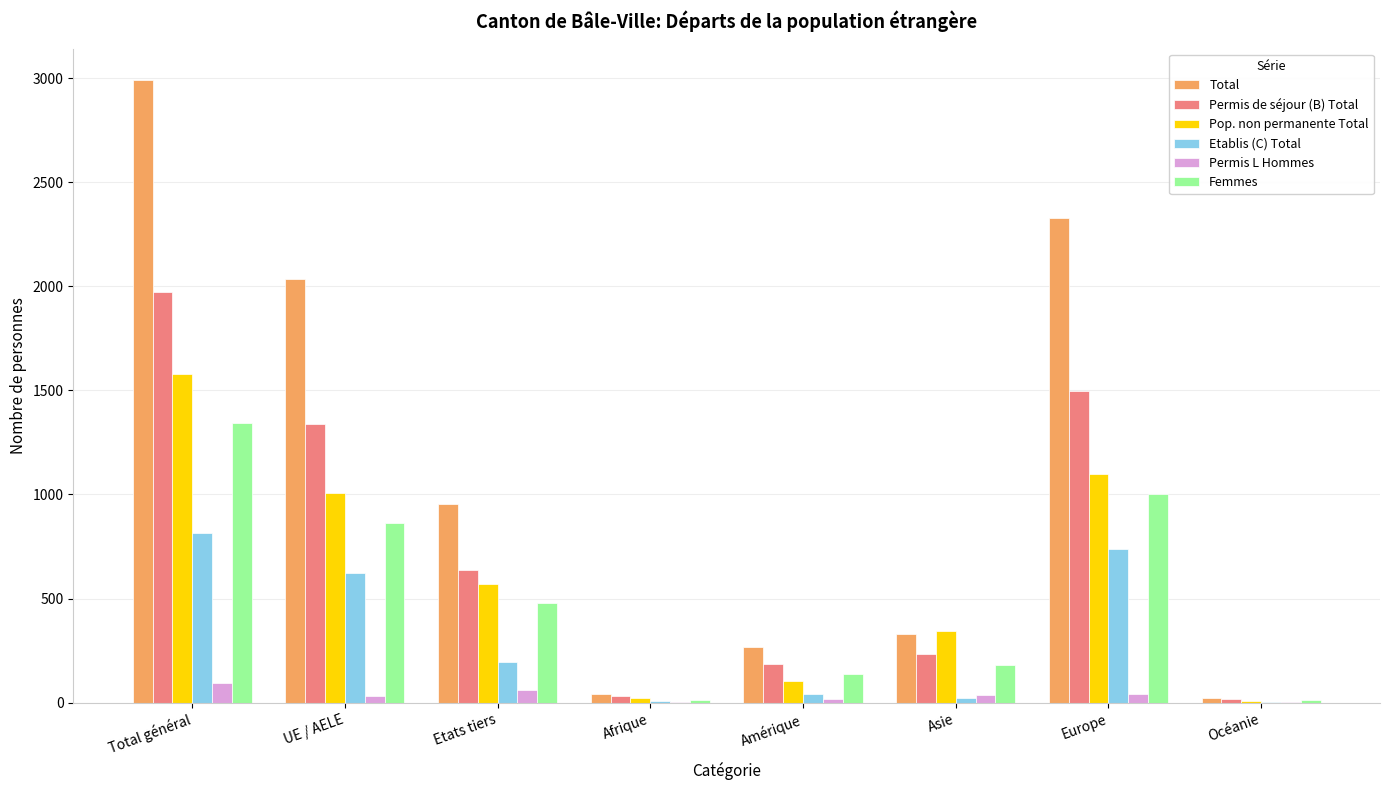

Which category has the highest value across all series?

Total général